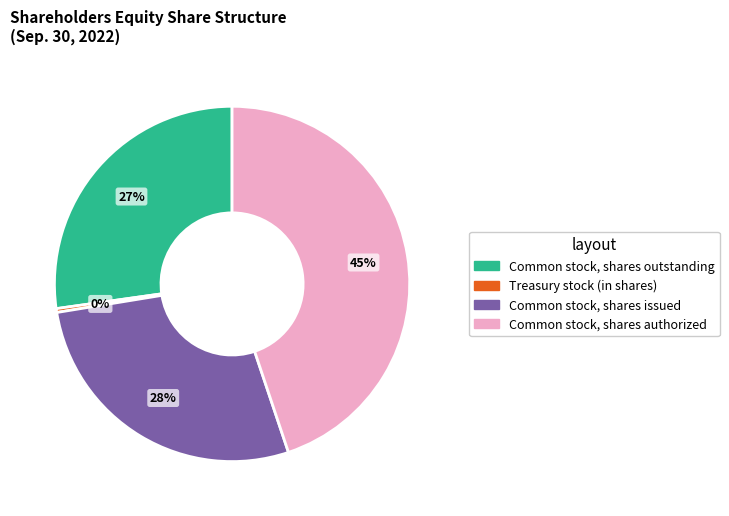

Does Common stock, shares authorized account for over 50% of the chart?

No